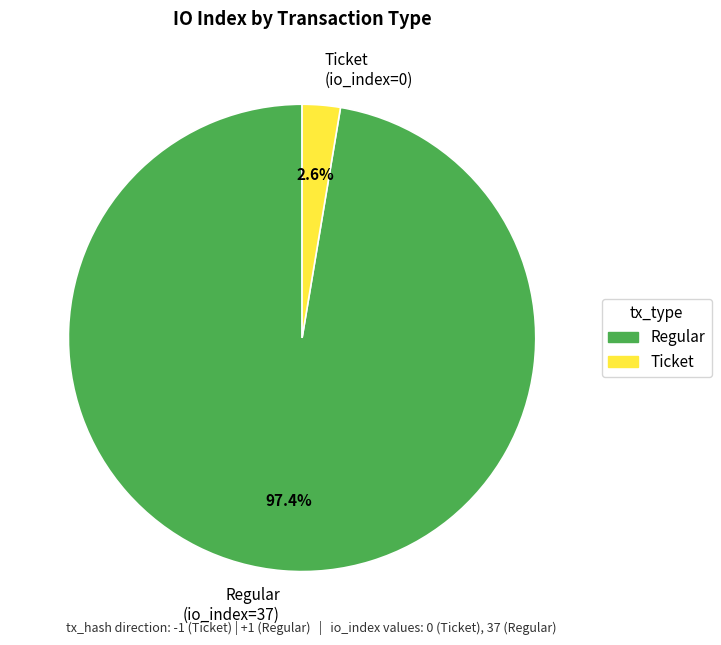

To the nearest percent, what is the average slice percentage?

50%